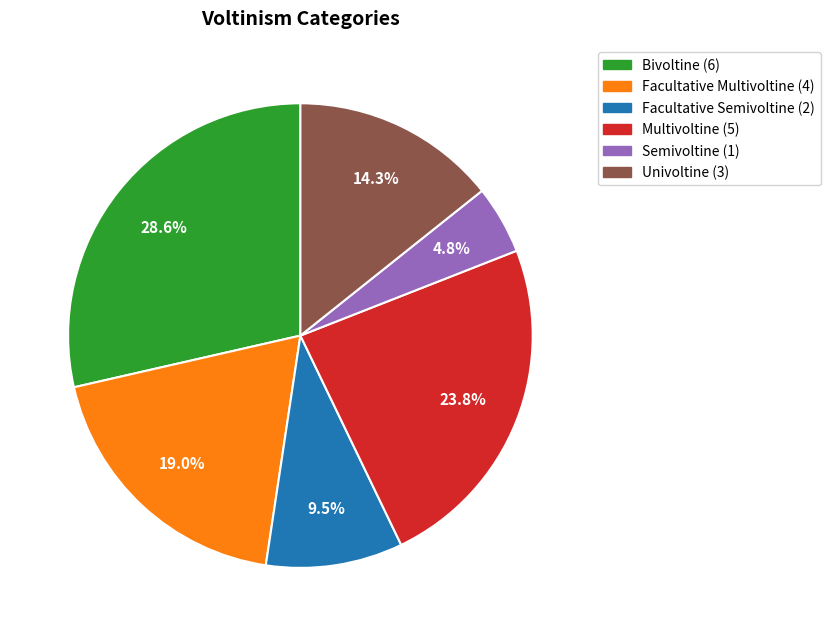

Rank the categories by value from highest to lowest.

Bivoltine, Multivoltine, Facultative Multivoltine, Univoltine, Facultative Semivoltine, Semivoltine